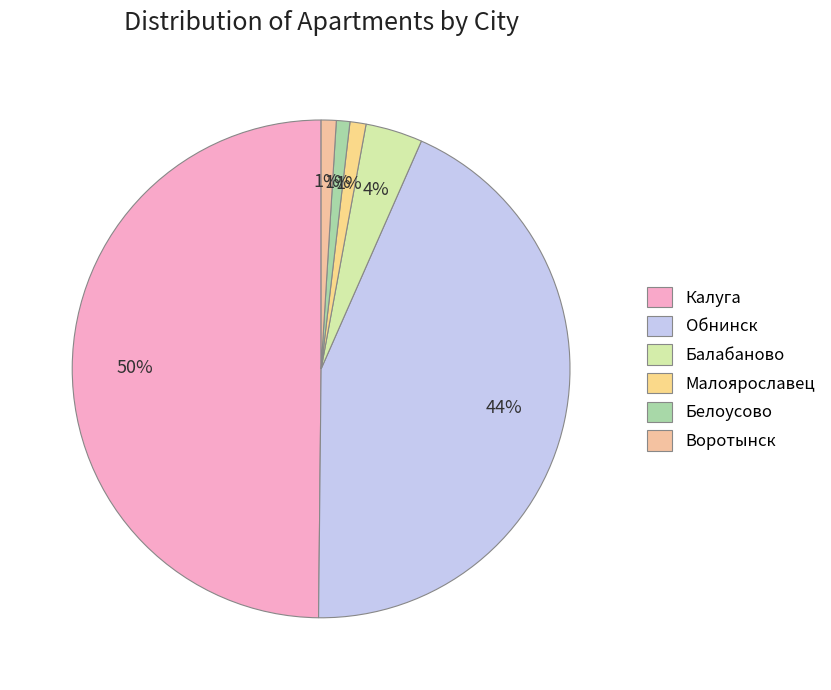

Count the number of slices in the pie.

6